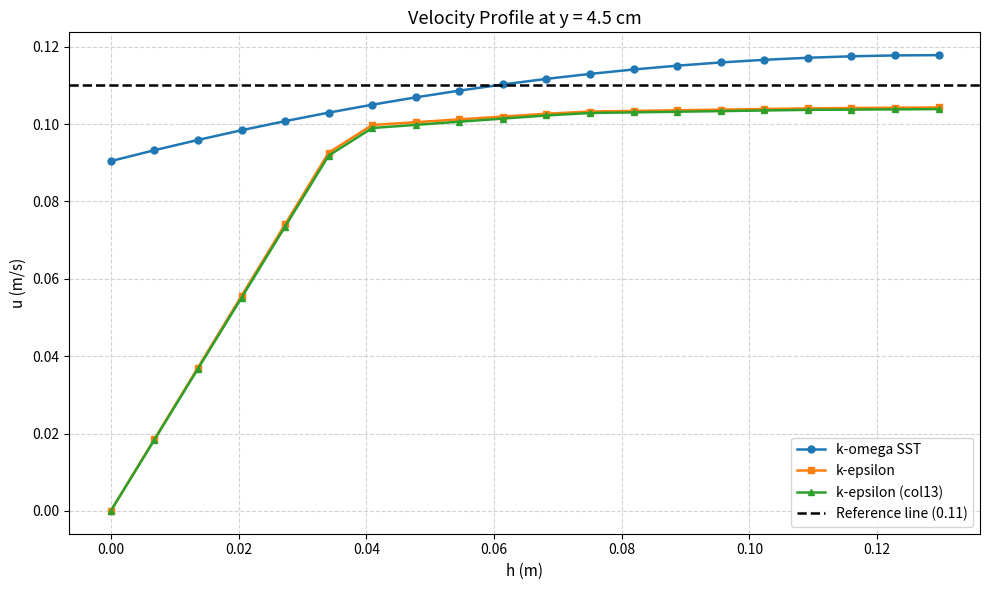

Which series has the largest range (max minus min)?

k-epsilon